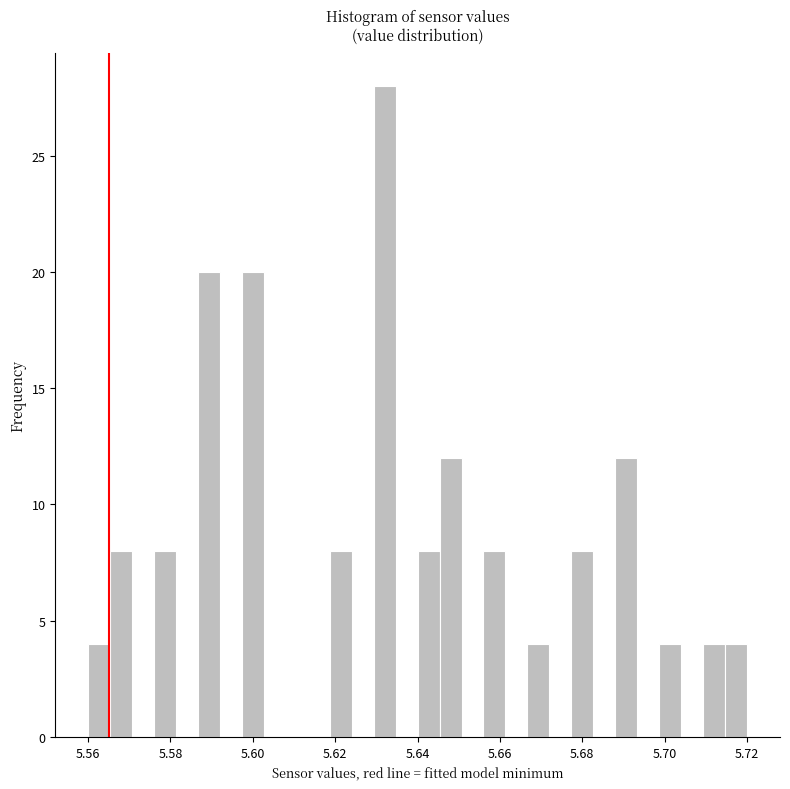

Around what value on the x-axis is the tallest bar? Give the approximate position of its centre, as read against the axis.

5.632